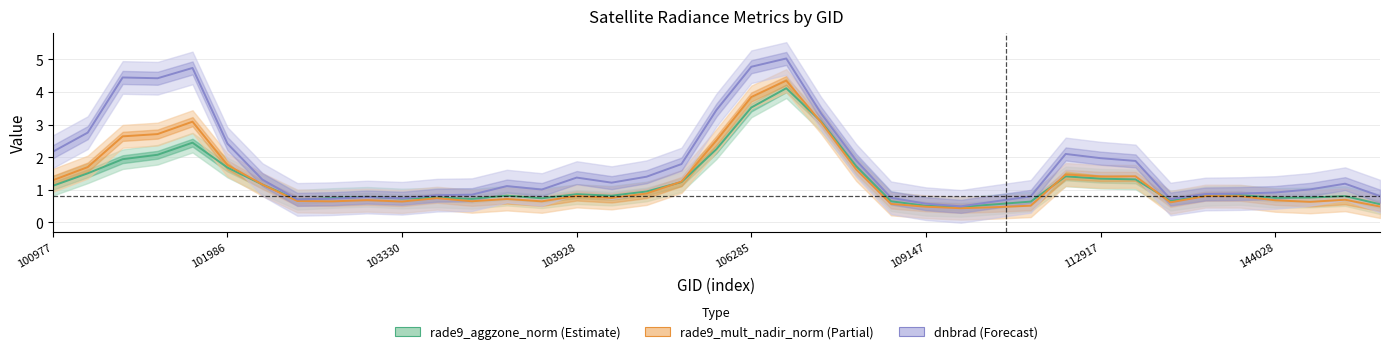

Rank the series at 17 from highest to lowest value.

dnbrad (Forecast), rade9_aggzone_norm (Estimate), rade9_mult_nadir_norm (Partial)